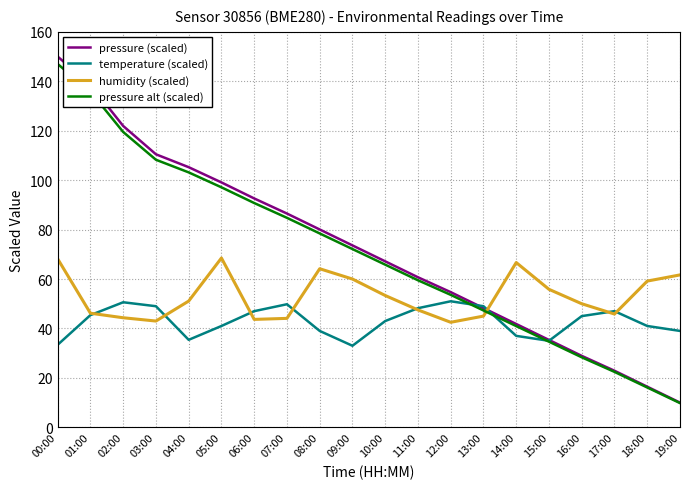

How many values in the humidity (scaled) series are below 51?

10